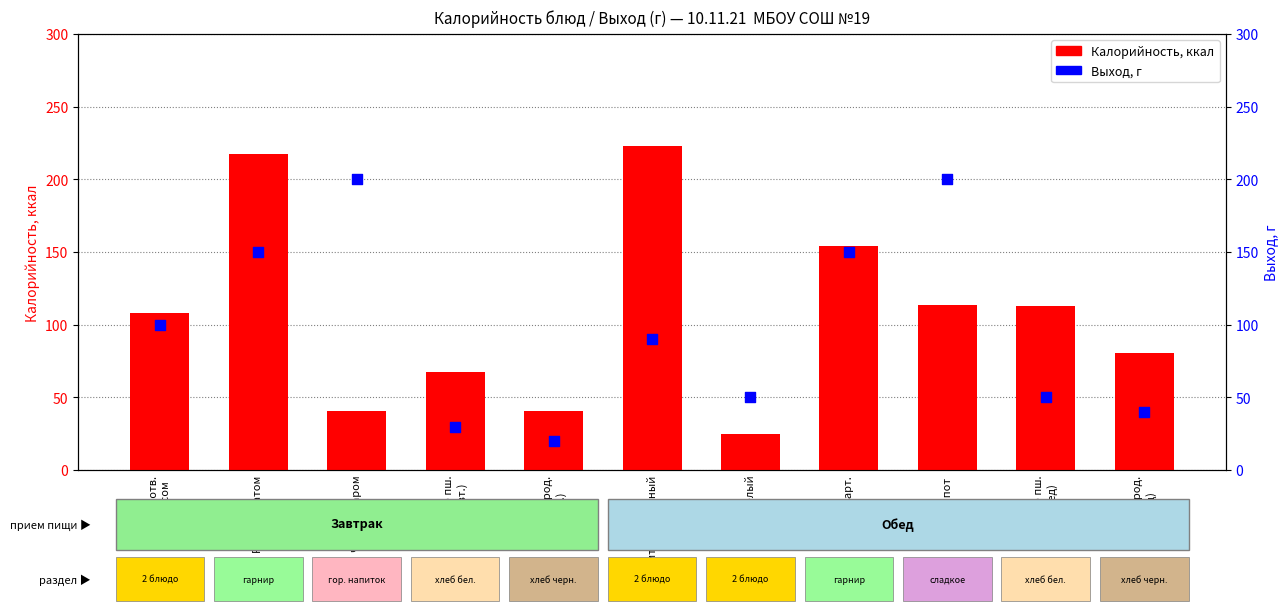

Is the value of Калорийность at Хлеб пш.
(обед) greater than the value of Выход, г at Рис с томатом?

No